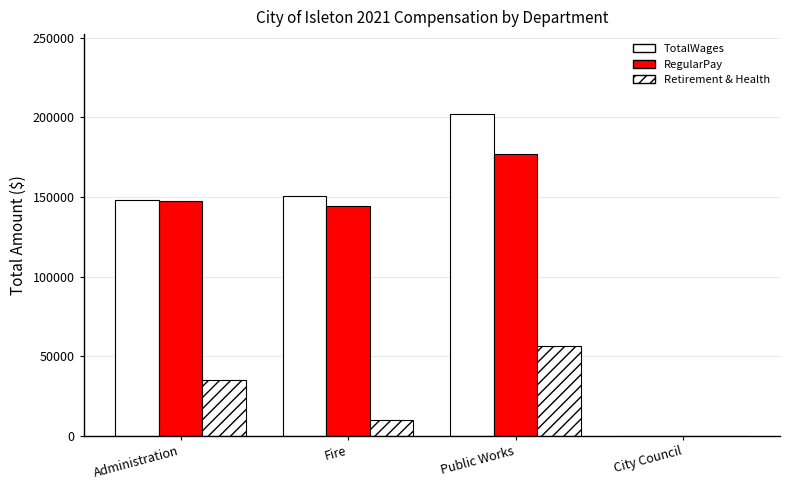

Does the chart contain stacked bars?

No